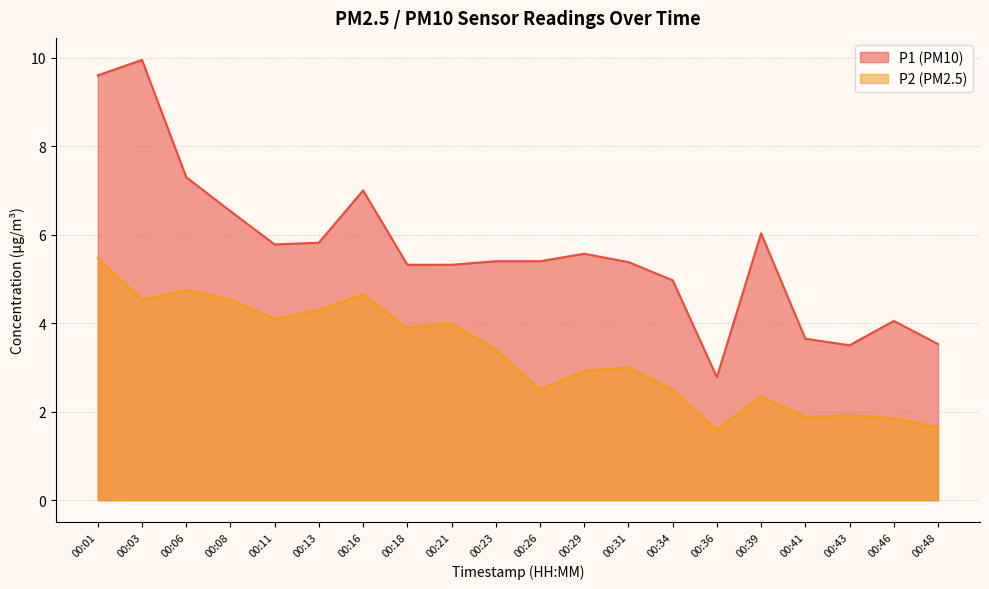

True or false: P1 and P2 intersect in this chart.

False